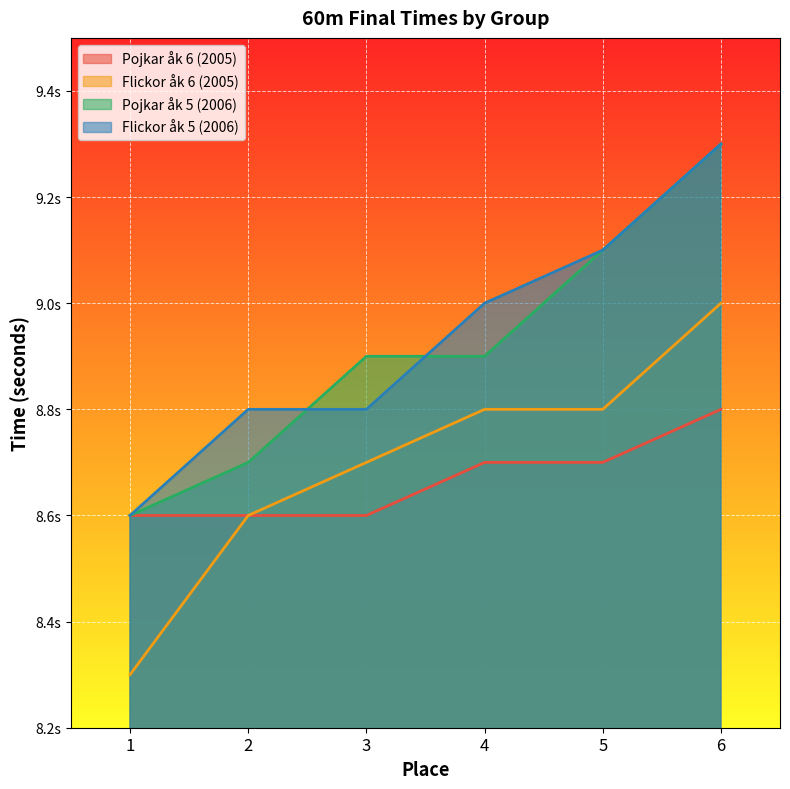

Reading left to right, list all the values displayed in this chart.

Pojkar åk 6 (2005): 8.6	8.6	8.6	8.7	8.7	8.8
Flickor åk 6 (2005): 8.3	8.6	8.7	8.8	8.8	9.0
Pojkar åk 5 (2006): 8.6	8.7	8.9	8.9	9.1	9.3
Flickor åk 5 (2006): 8.6	8.8	8.8	9.0	9.1	9.3